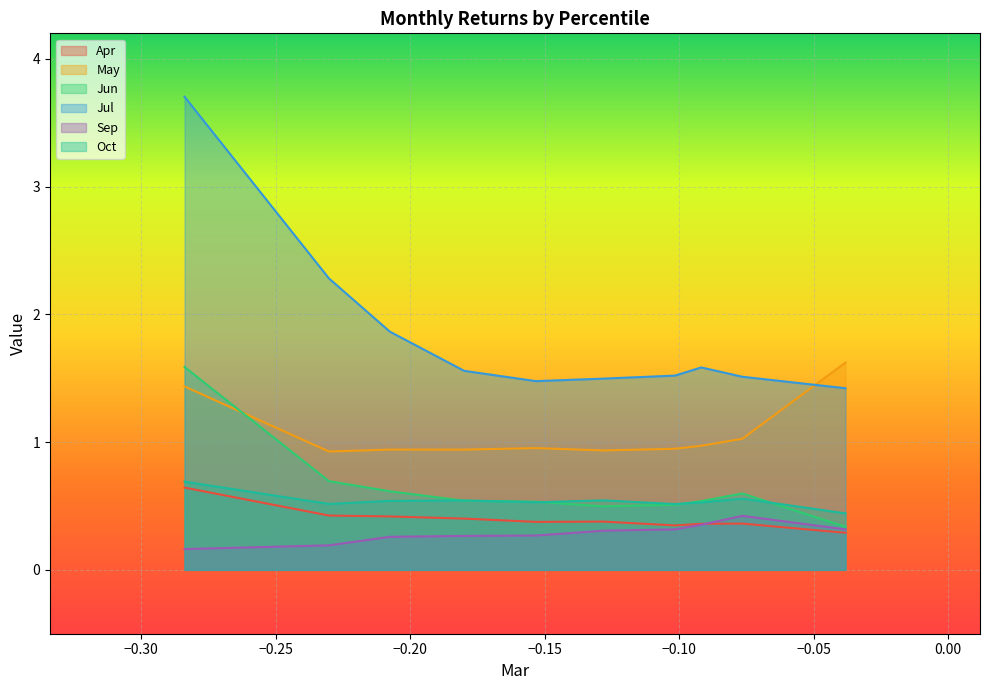

How many interior local peaks does the Sep series have?

1